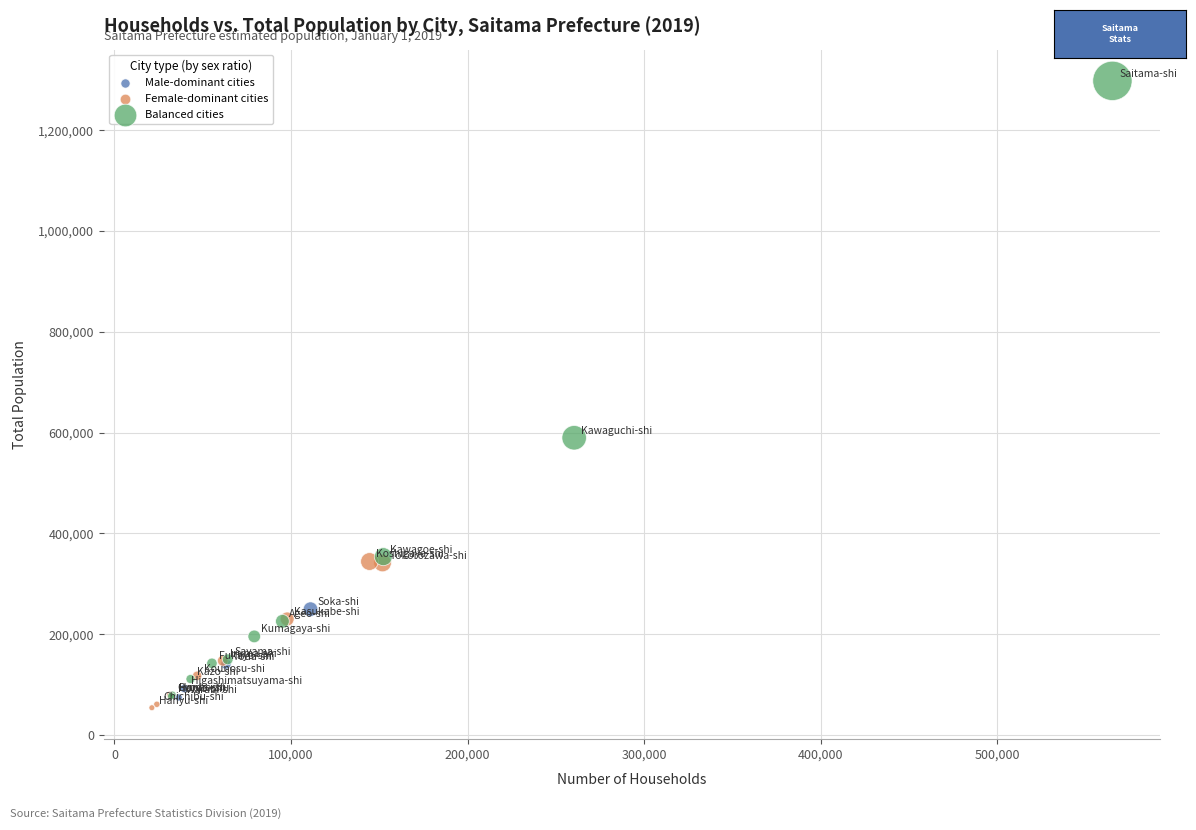

Which series contains the lowest Y value?

Female-dominant cities